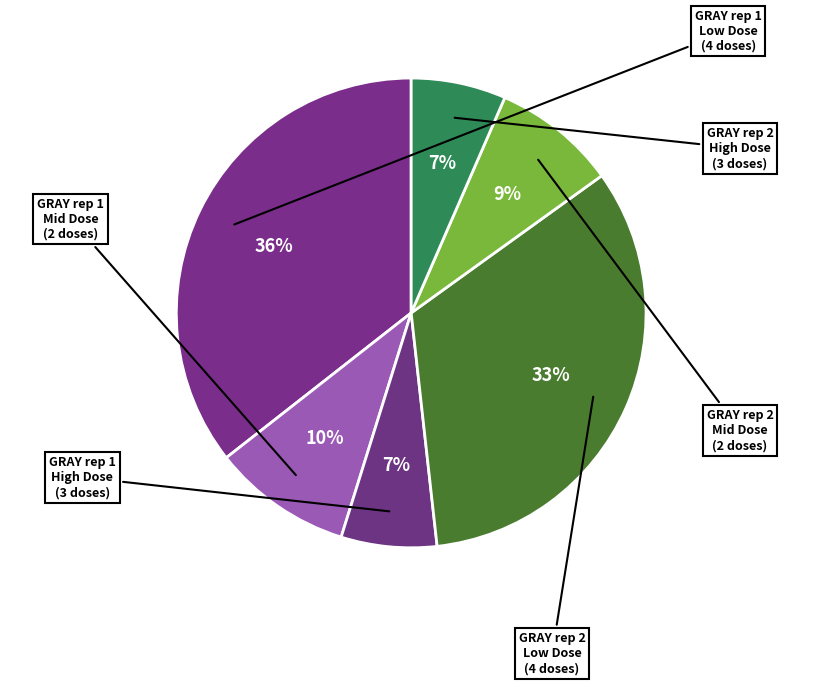

Combined, do GRAY rep 1 High Dose and GRAY rep 2 High Dose account for over 50%?

No